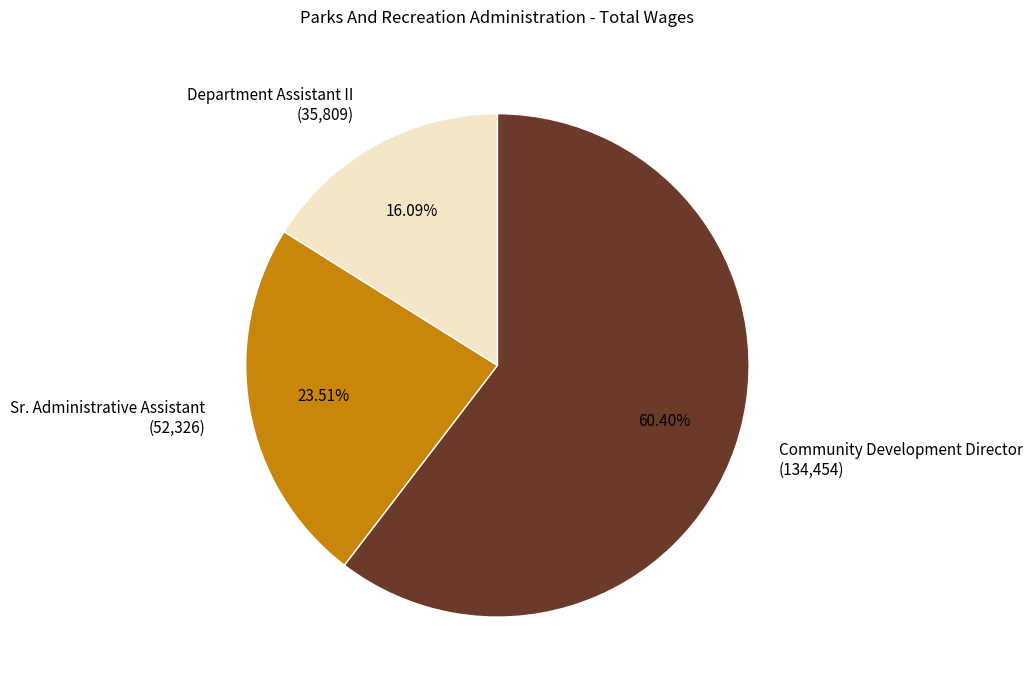

What is the ratio of the value at Community Development Director (134,454) to the value at Department Assistant II (35,809)?

3.8